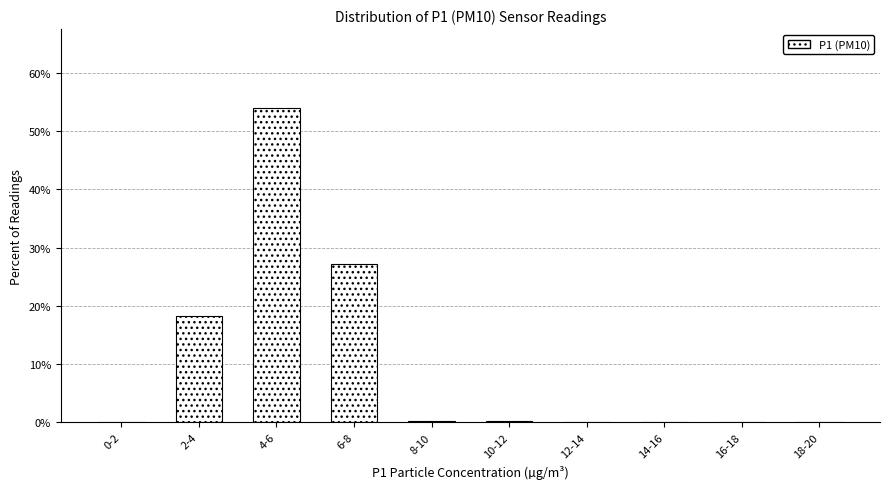

Between 4-6 and 12-14, which is larger?

4-6